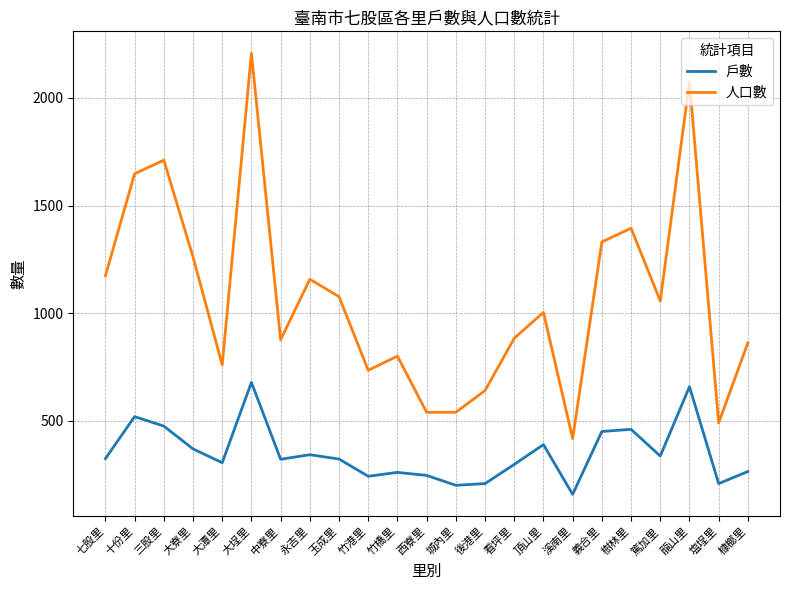

What is the spread (max minus min) of values at 大寮里?

892